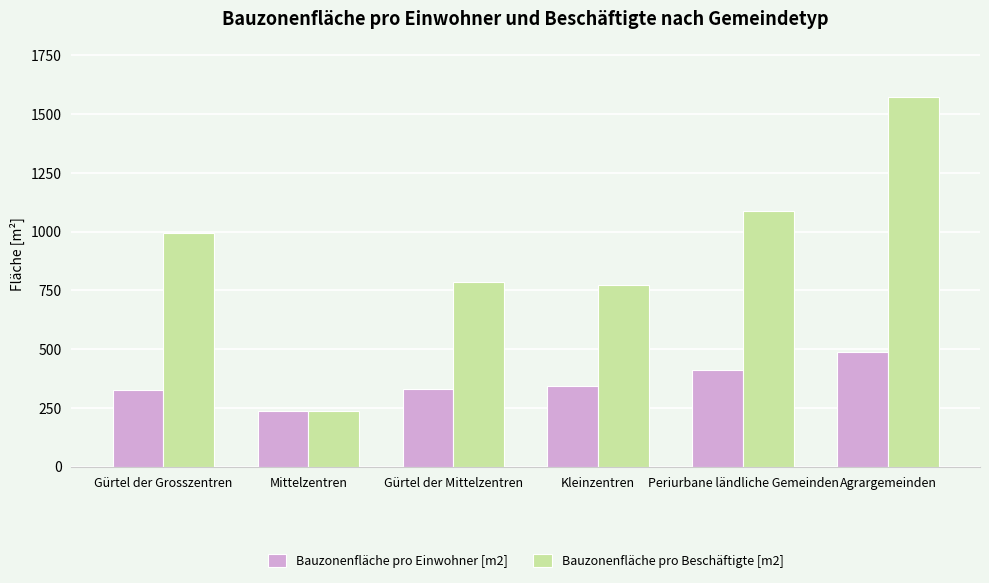

How many bars are there in each group?

2